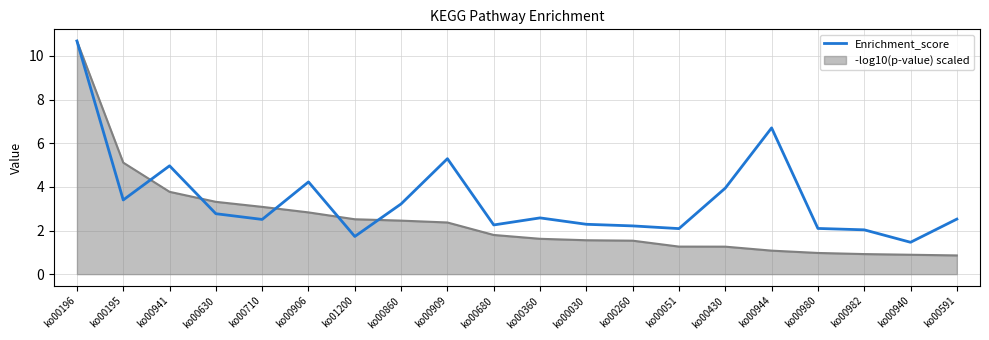

At which category is the sum across all series the highest?

ko00196